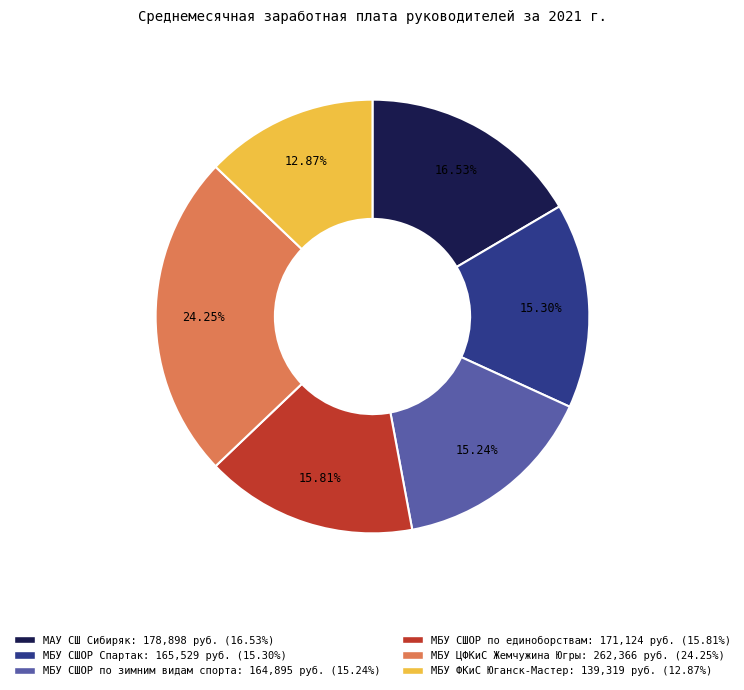

How much of the chart is everything except МБУ СШОР по зимним видам спорта?

84.8%